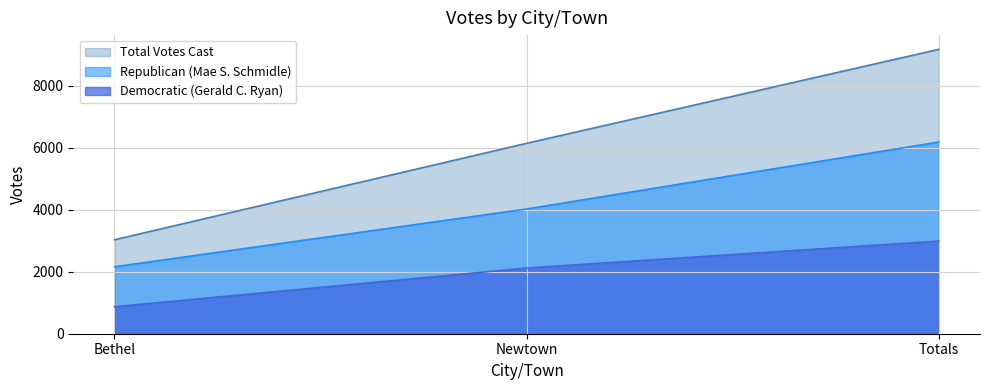

What is the average value of the Democratic (Gerald C. Ryan) series?

1993